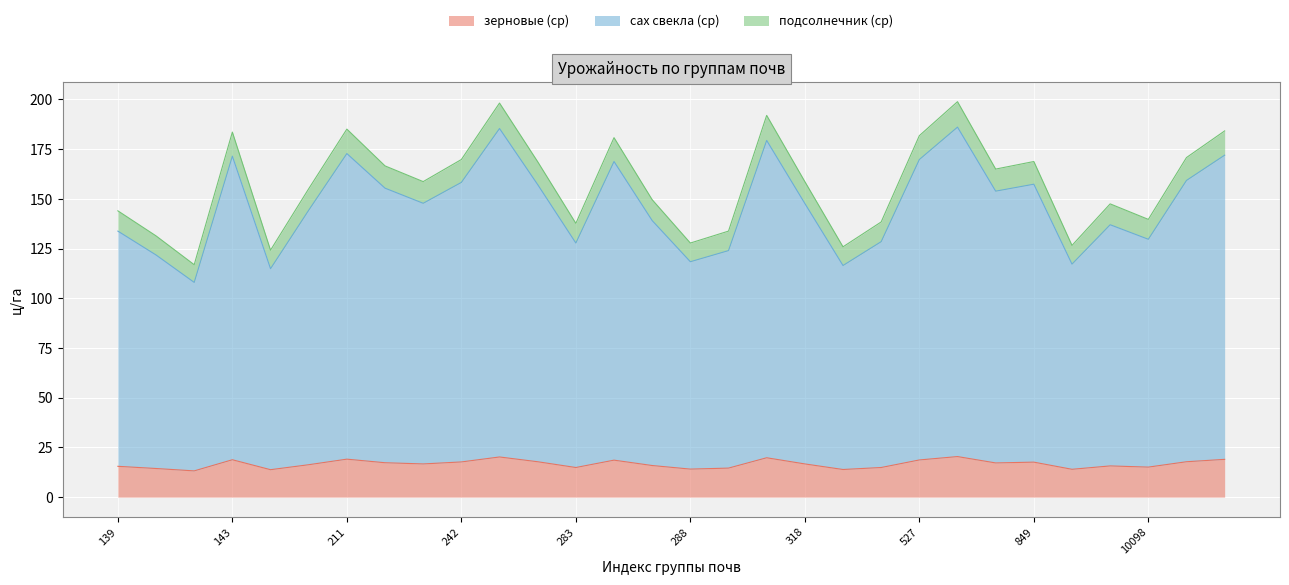

Between 283 and 139, which is larger?

139